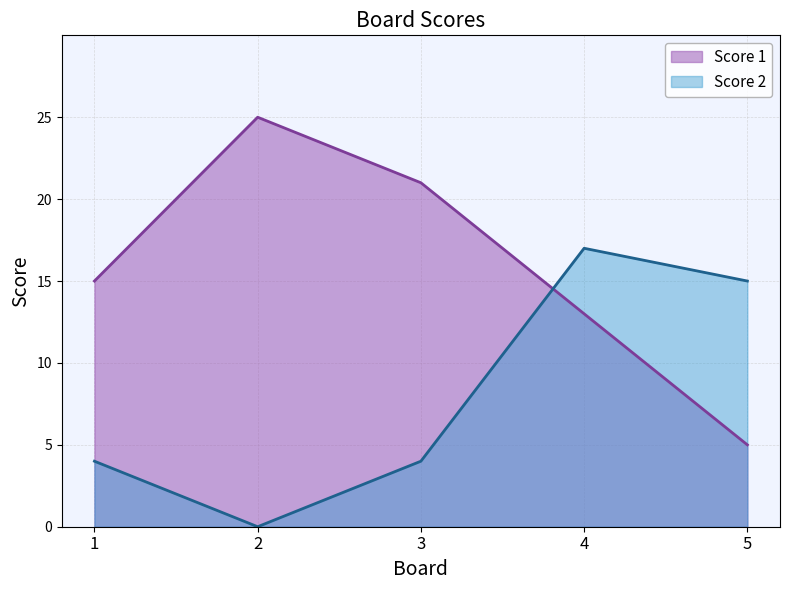

Which series has the widest spread of values?

Score 1